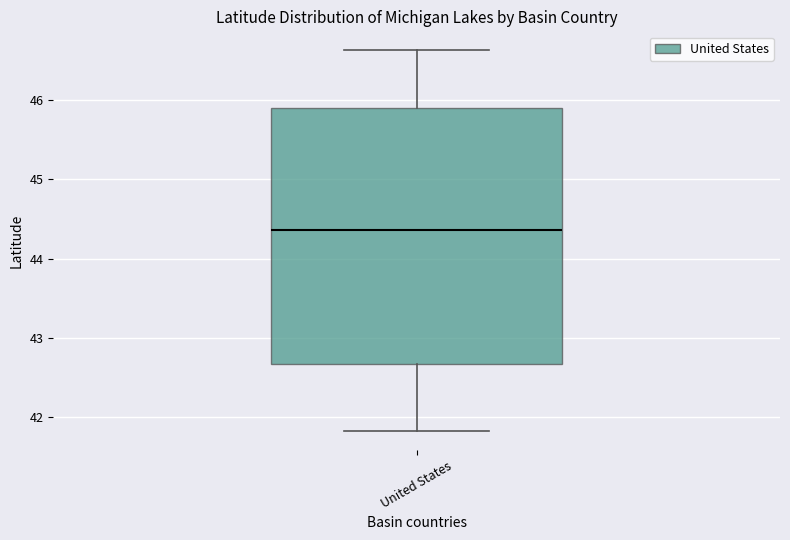

Read this box plot against the y-axis: the position of the median line, the range covered by the box, and the ends of both whiskers. The values are not printed on the chart, so give them approximately, as read against the axis.

median 44.4, box 42.7 to 45.9, whiskers 41.8 to 46.6